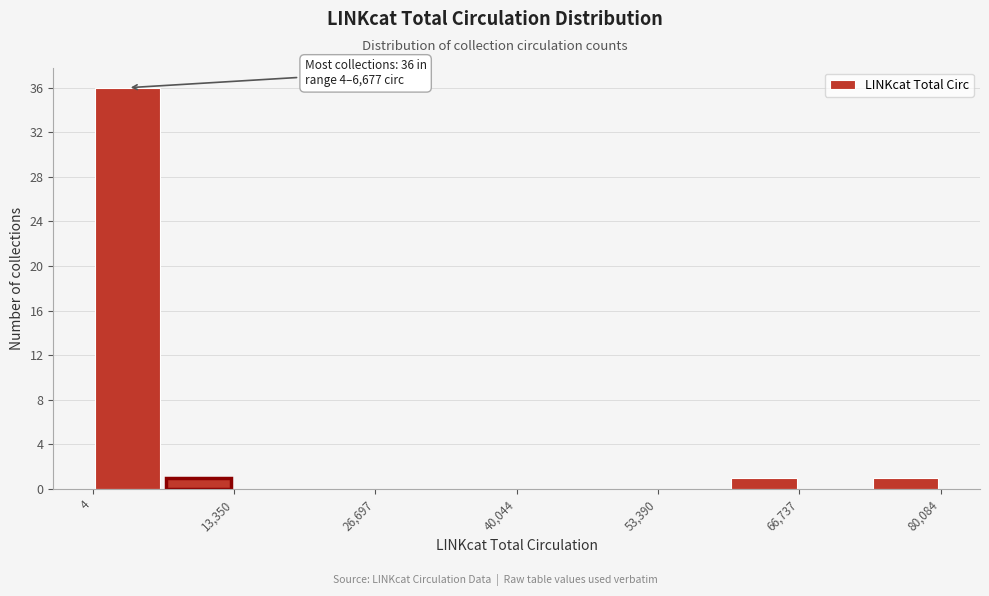

Read against the x-axis, roughly where is the centre of the tallest bar?

4000